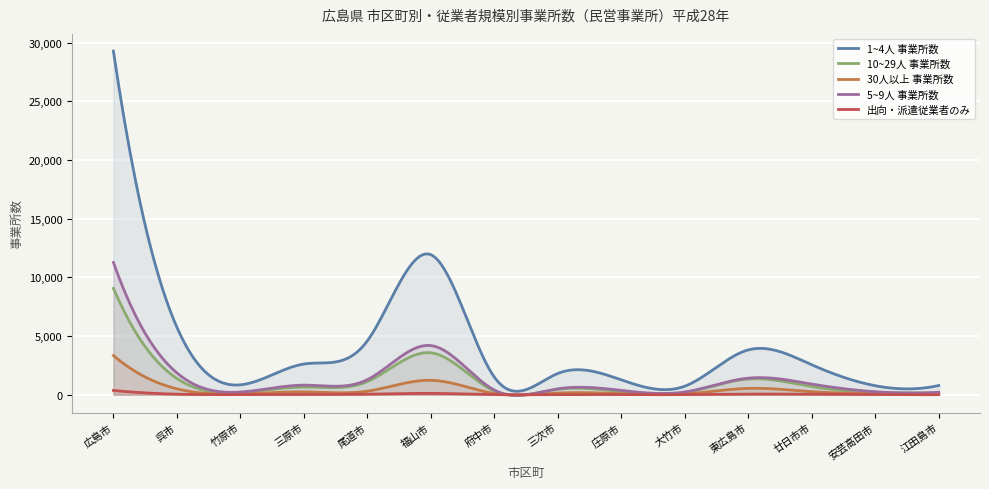

Between 尾道市 and 三次市, which series saw the biggest shift?

1~4人 事業所数